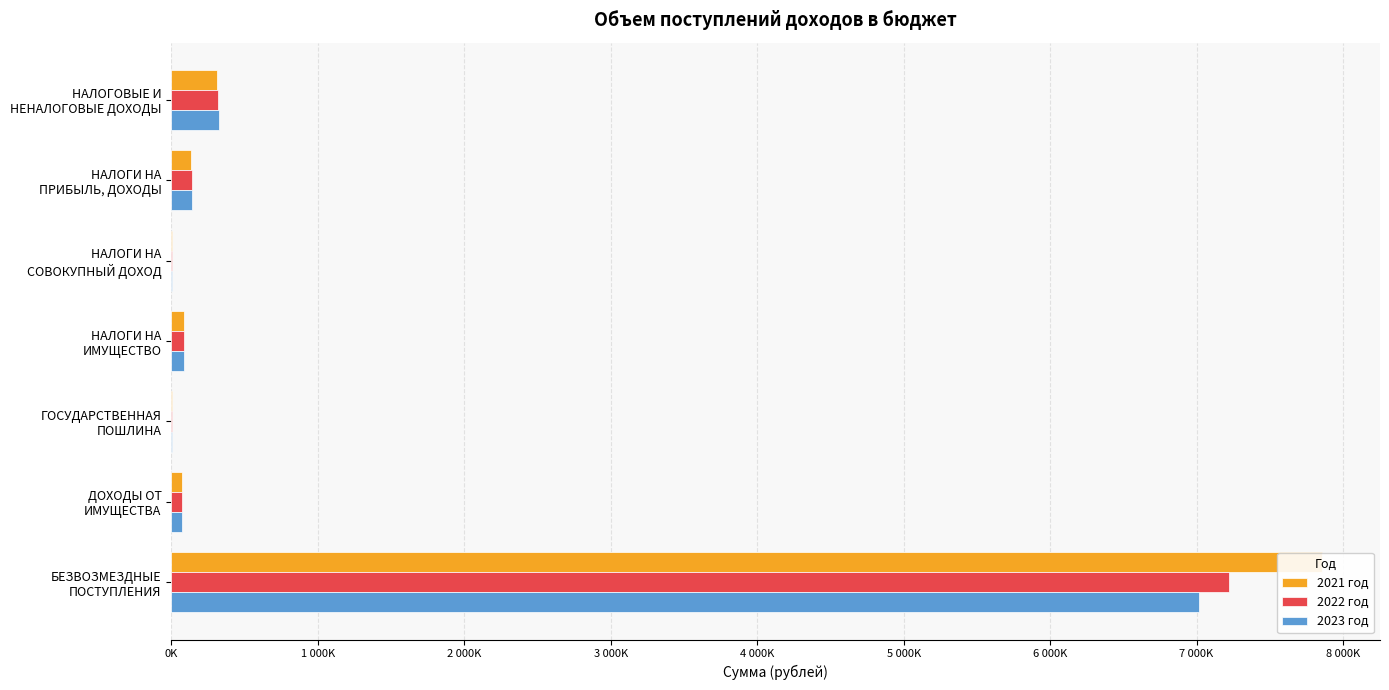

What is the value of the 2023 год bar at the 3rd from the left?

6000